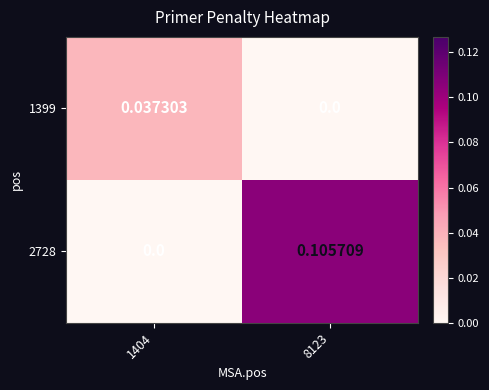

Is the value of 1399 at 1404 greater than the value of 2728 at 8123?

No